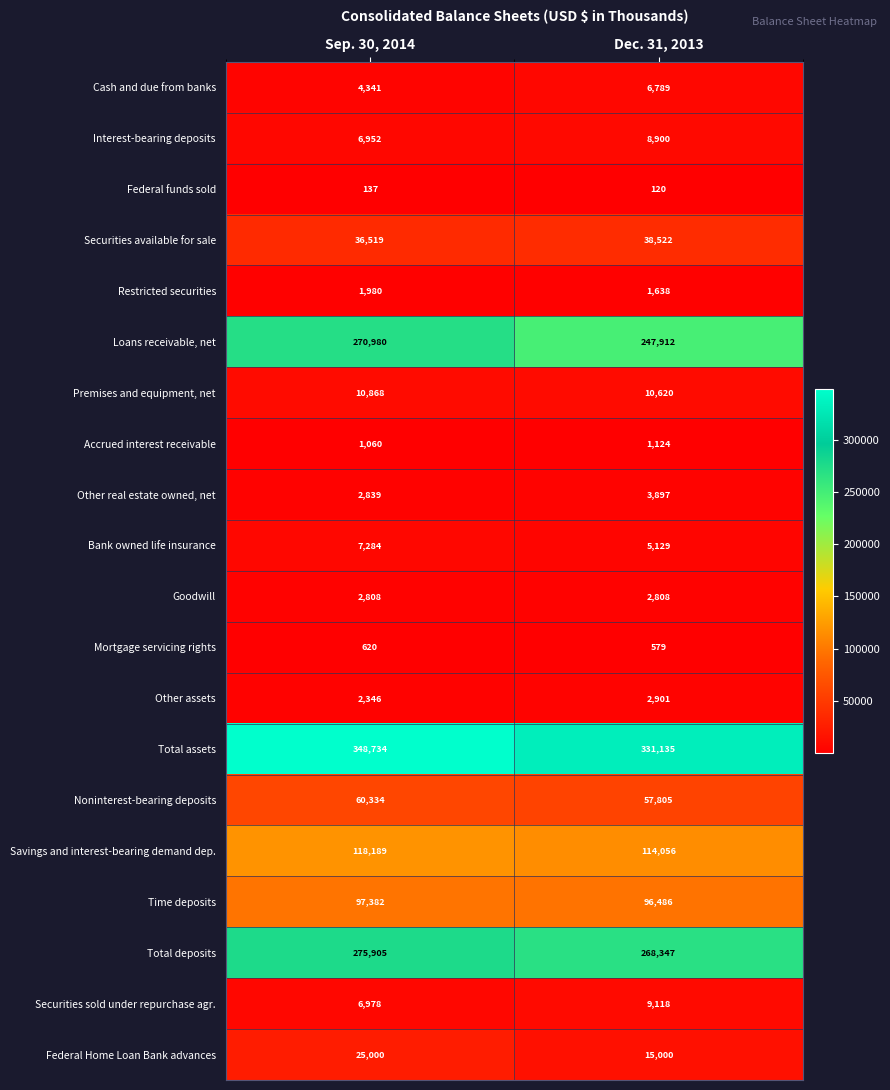

What is the total value across all series at Sep. 30, 2014?

1281256